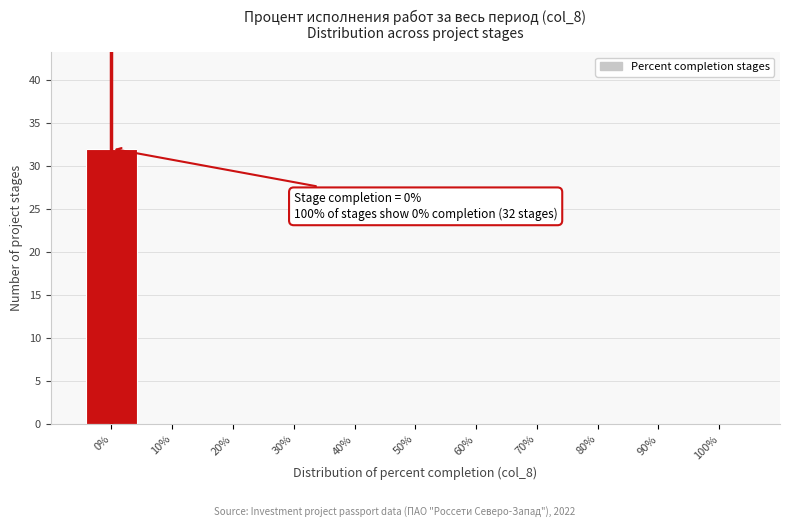

Over which range of the x-axis is the bar tallest?

-5 to 5